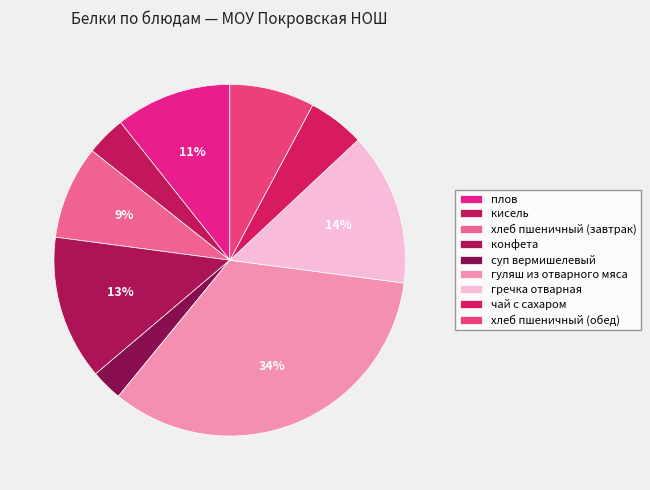

How many segments does this pie chart have?

9